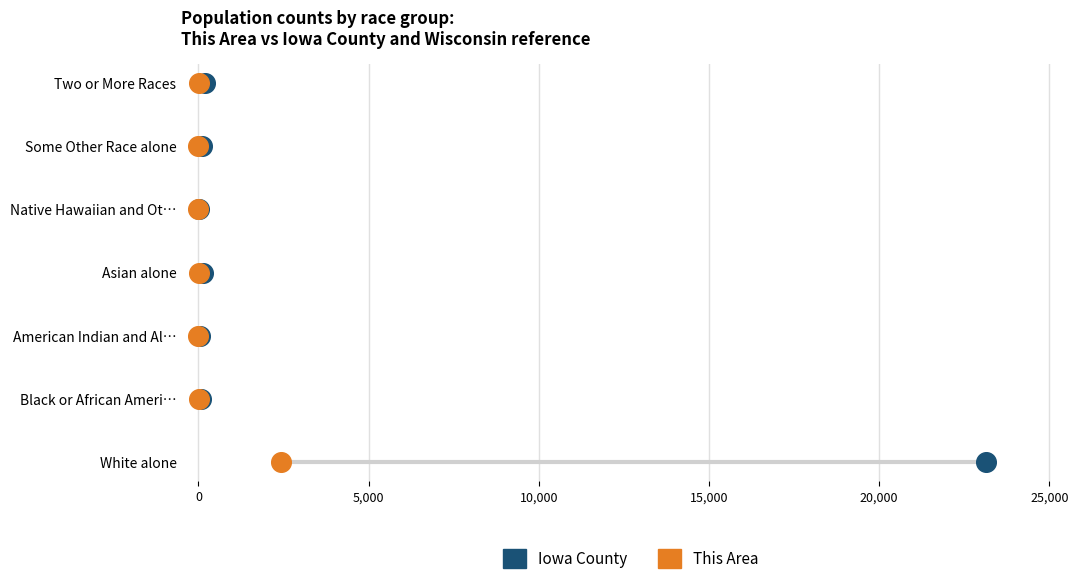

What are all the series names shown in the legend?

Iowa County, This Area